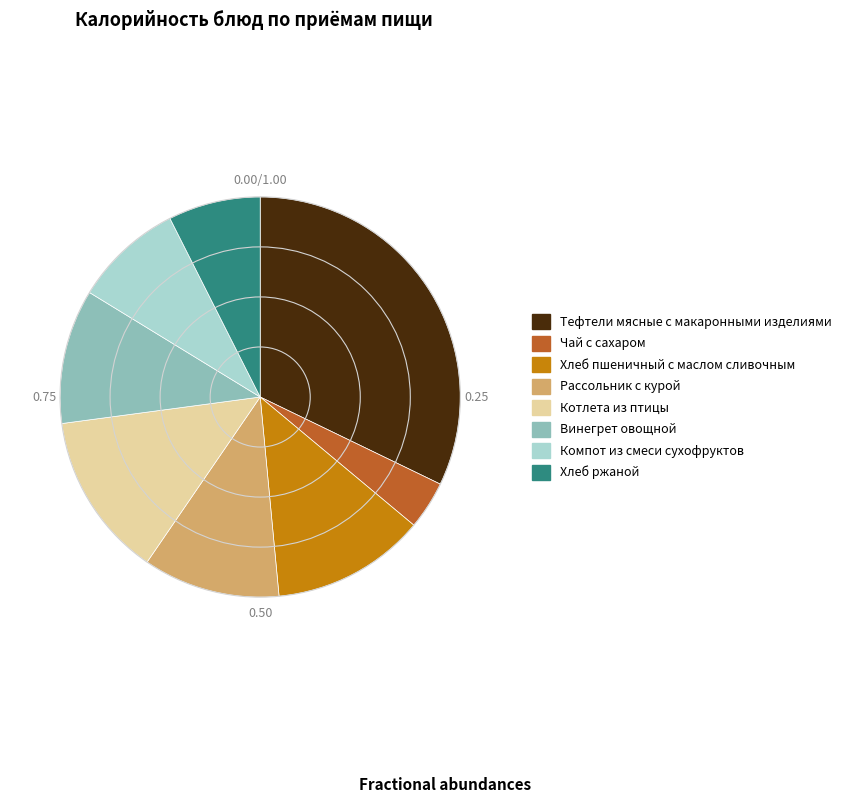

Between Чай с сахаром and Винегрет овощной, which is larger?

Винегрет овощной